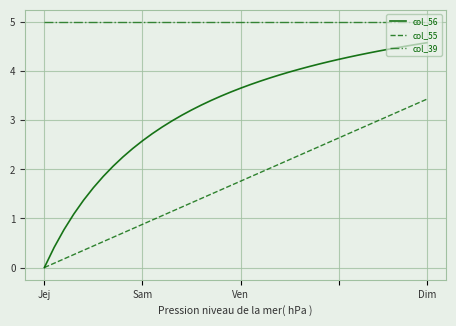

How many lines are shown in the chart?

3